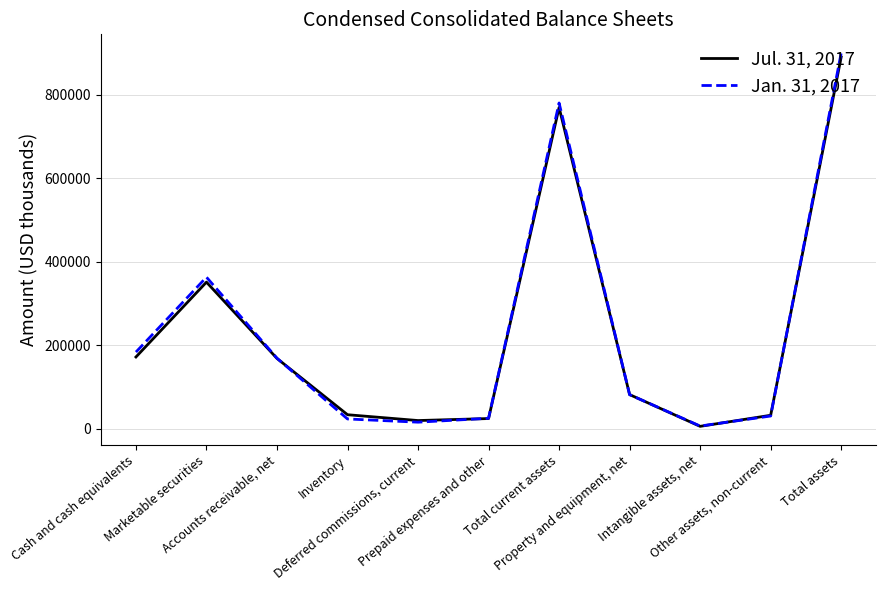

How many lines are shown in the chart?

2